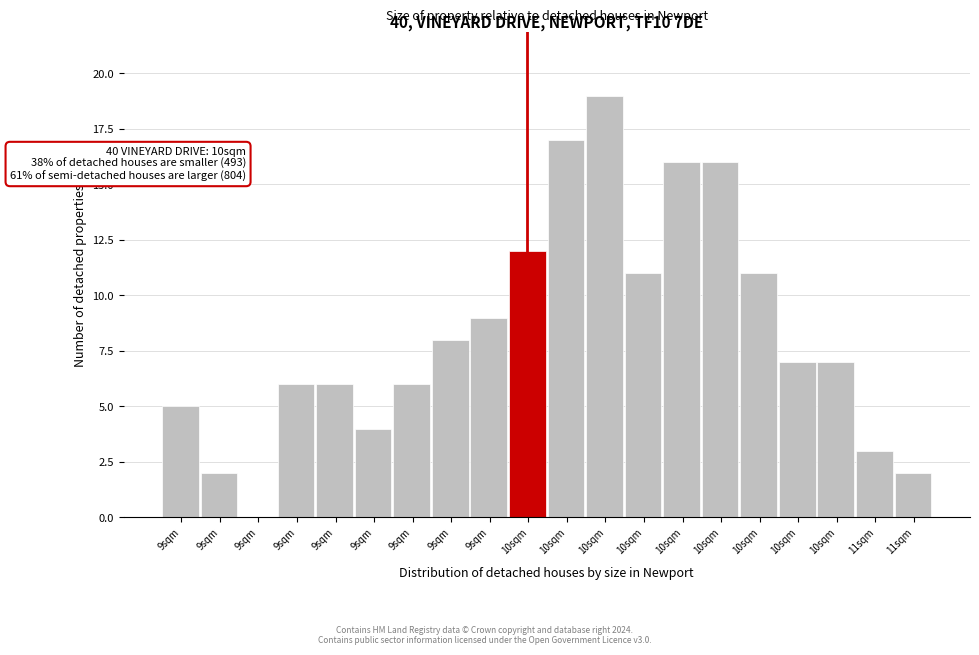

Count the number of categories in the chart.

20